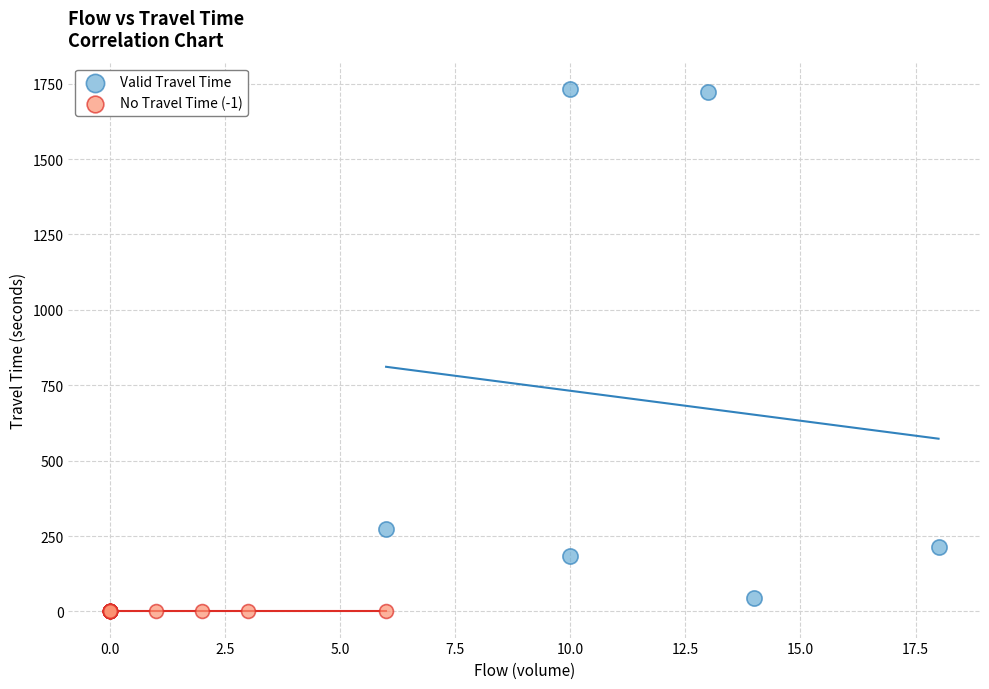

What are all the series names shown in the legend?

Valid Travel Time, No Travel Time (-1)